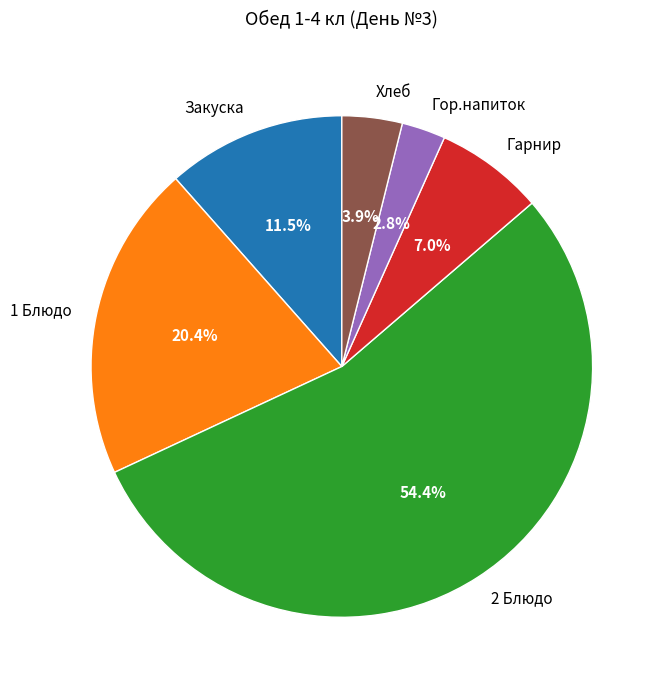

What is the smallest slice in the pie chart?

Гор.напиток